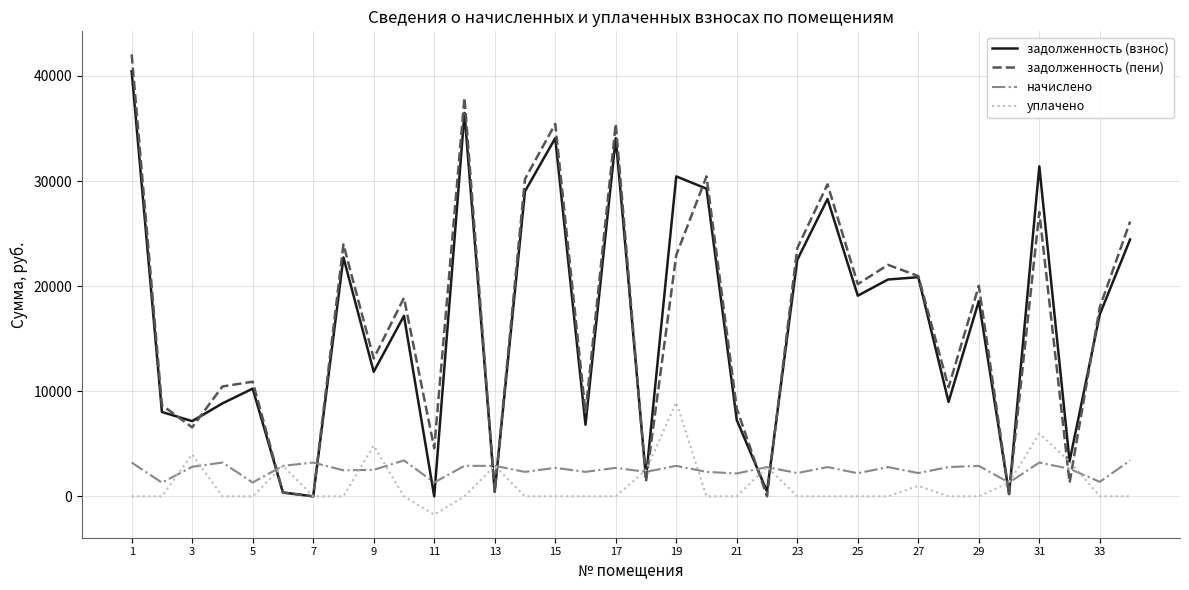

What is the maximum value for задолженность (пени)?

42054.8